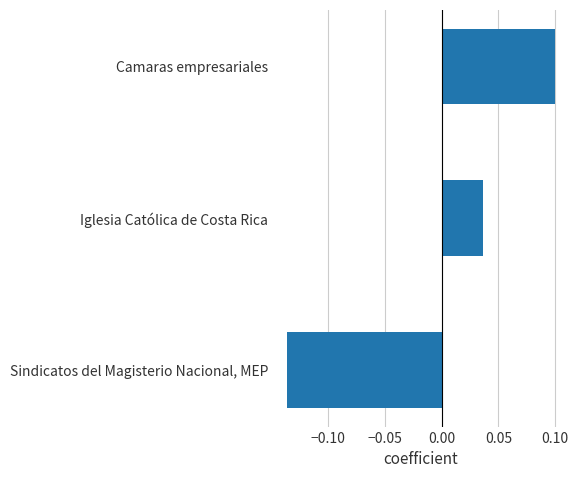

Where is the data nearest to the value 0?

Iglesia Católica de Costa Rica